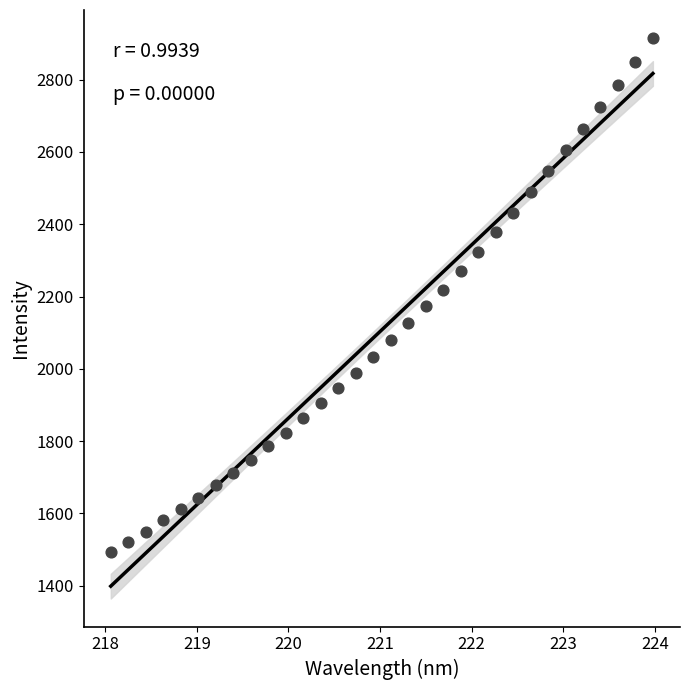

What is the range of Y values (max minus min)?

1423.3